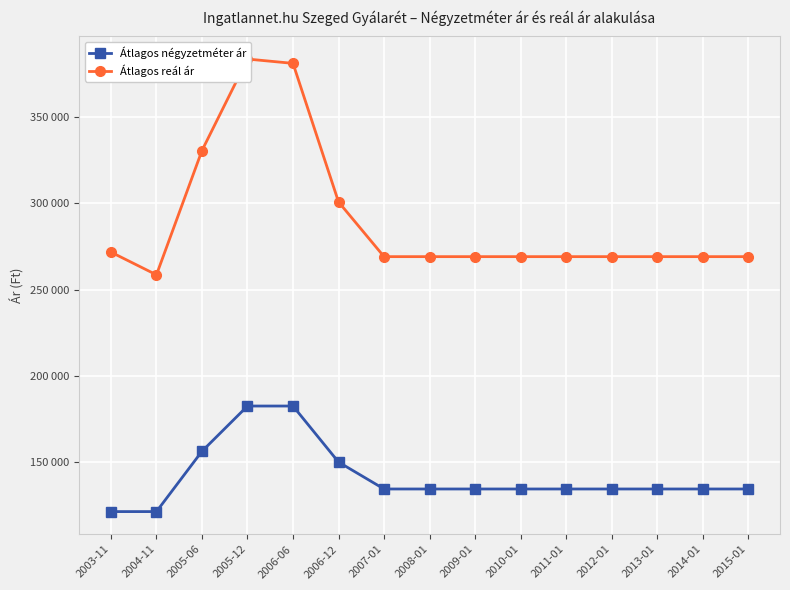

What is the maximum value for Átlagos négyzetméter ár?

182589